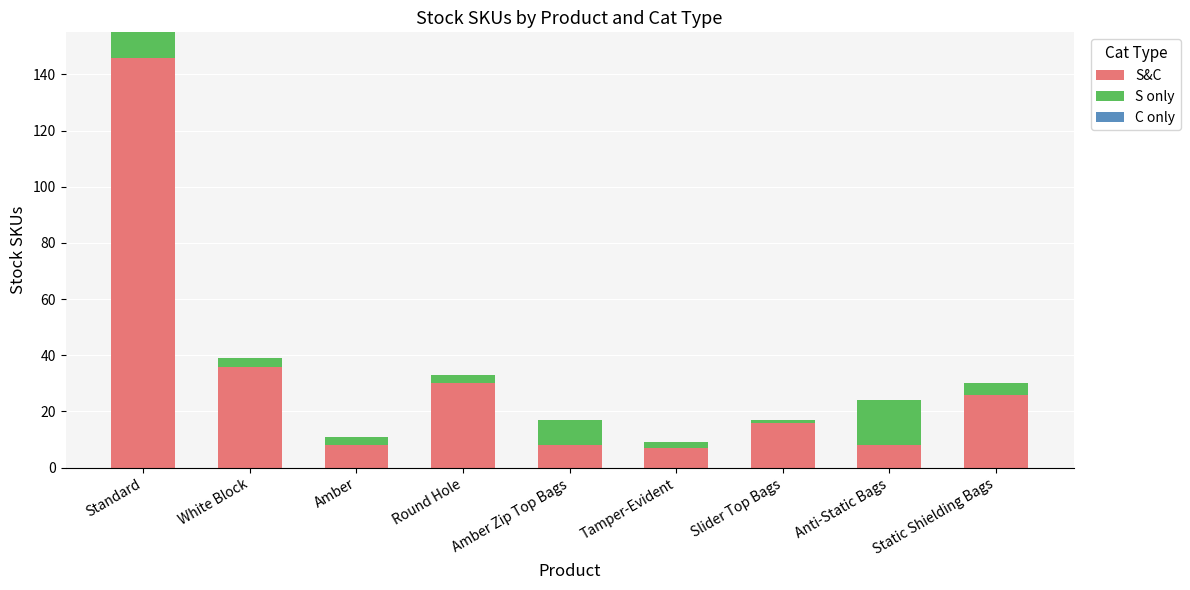

What is the minimum value for S&C?

7